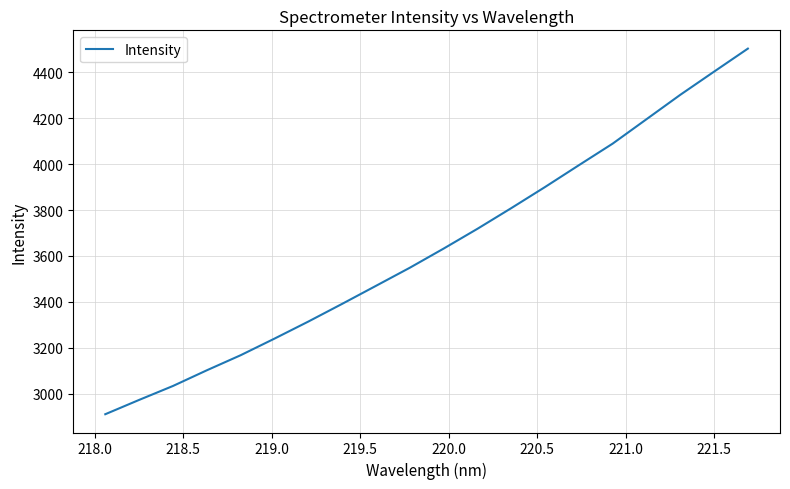

What is the greatest value displayed?

4504.1